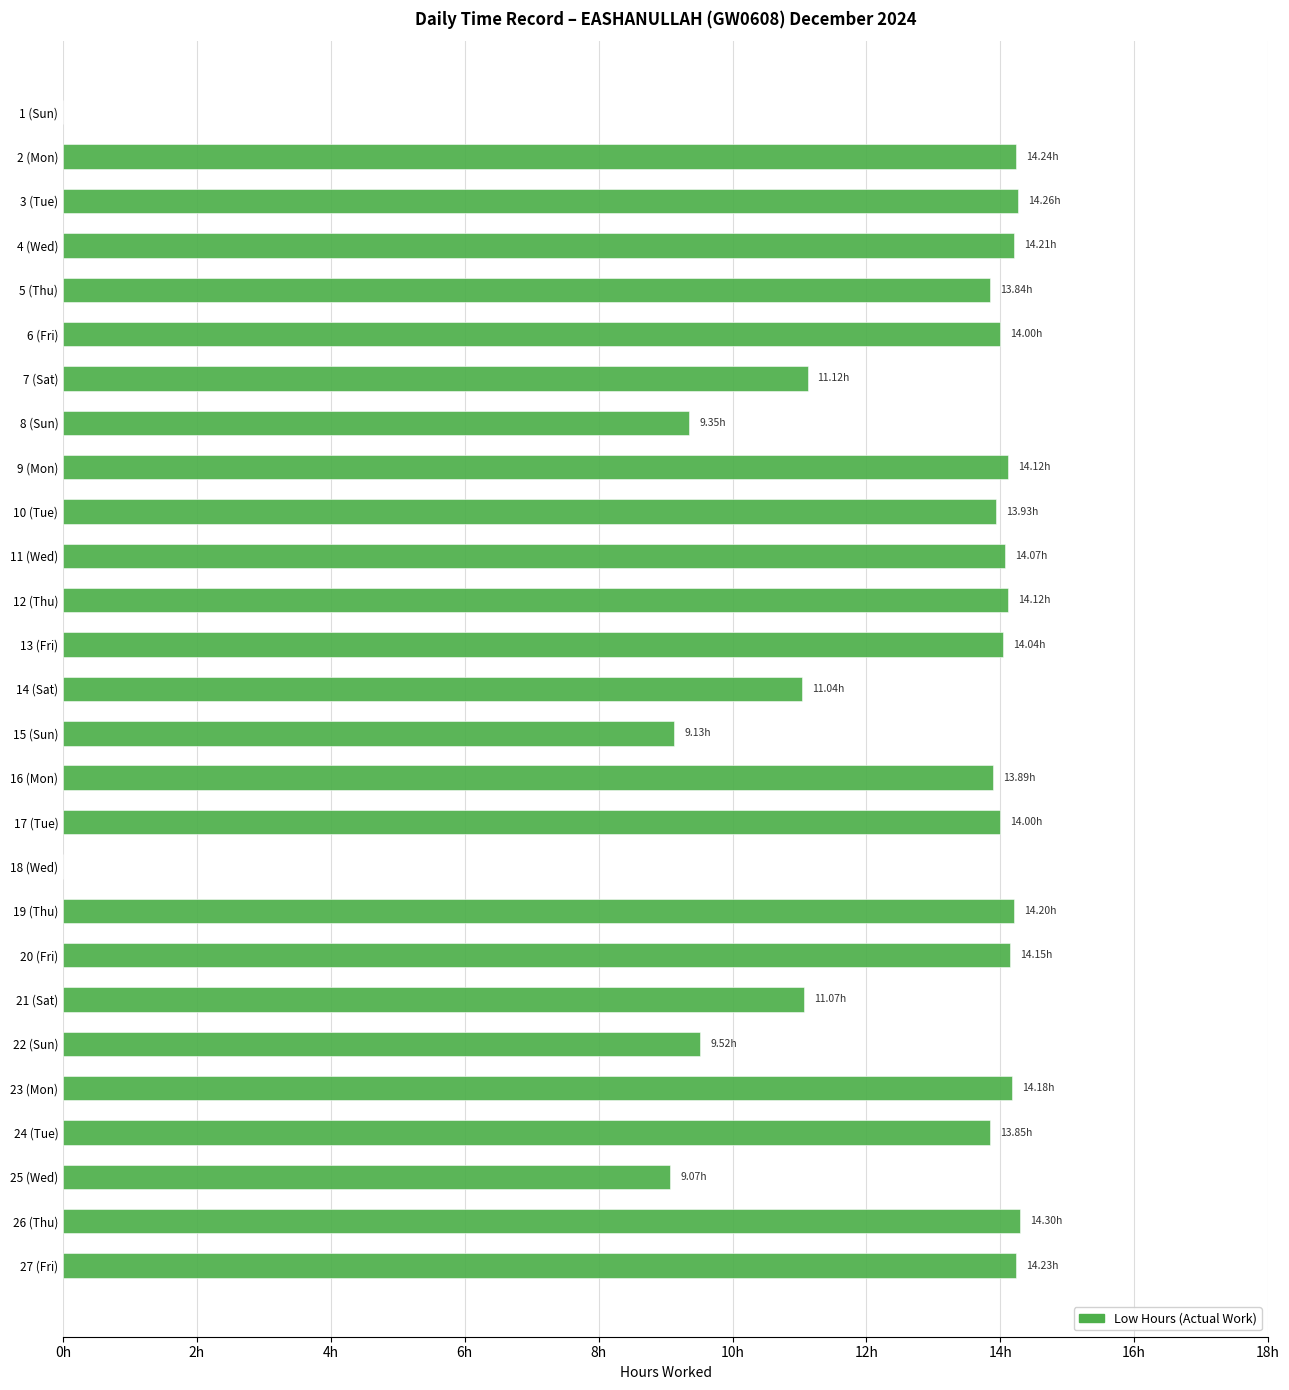

Are the bars horizontal?

Yes